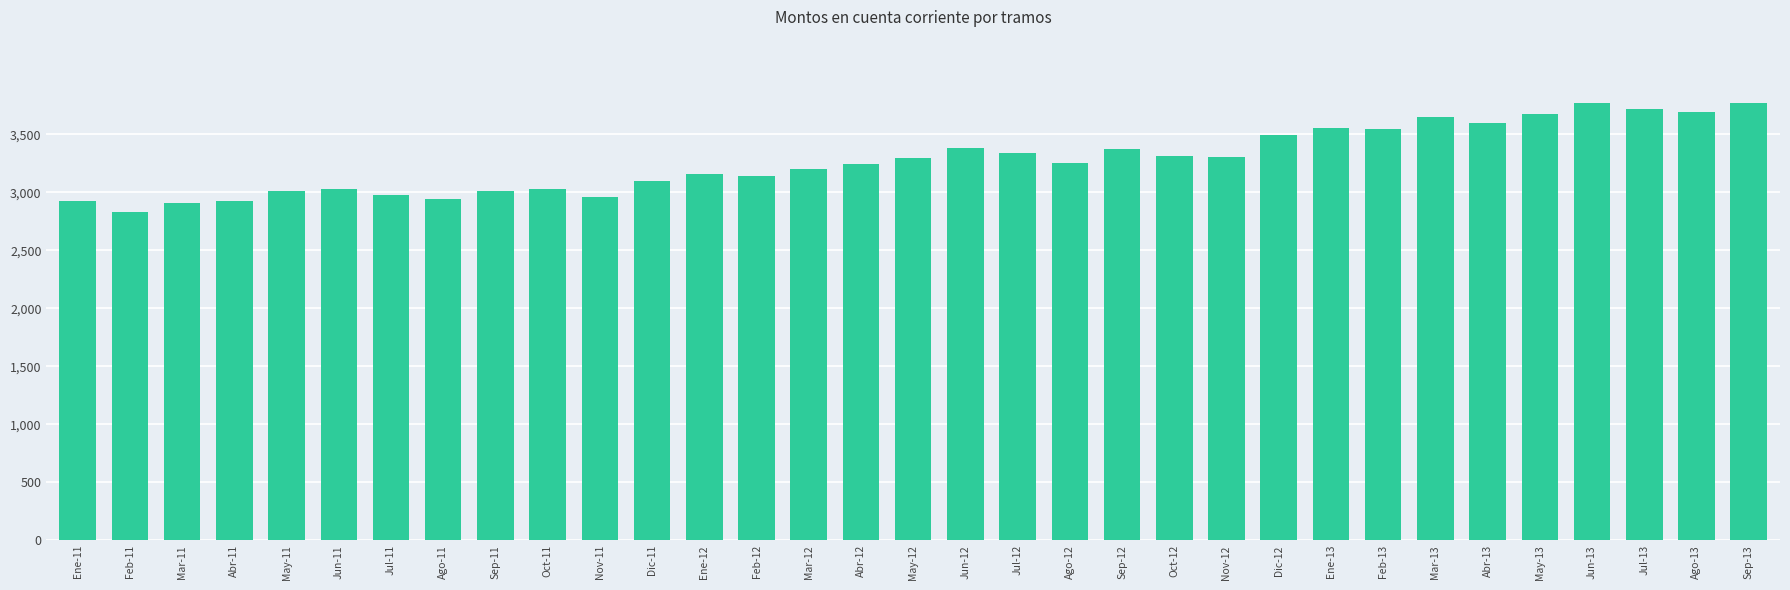

What is the value of the 18th bar from the left?

3383.3